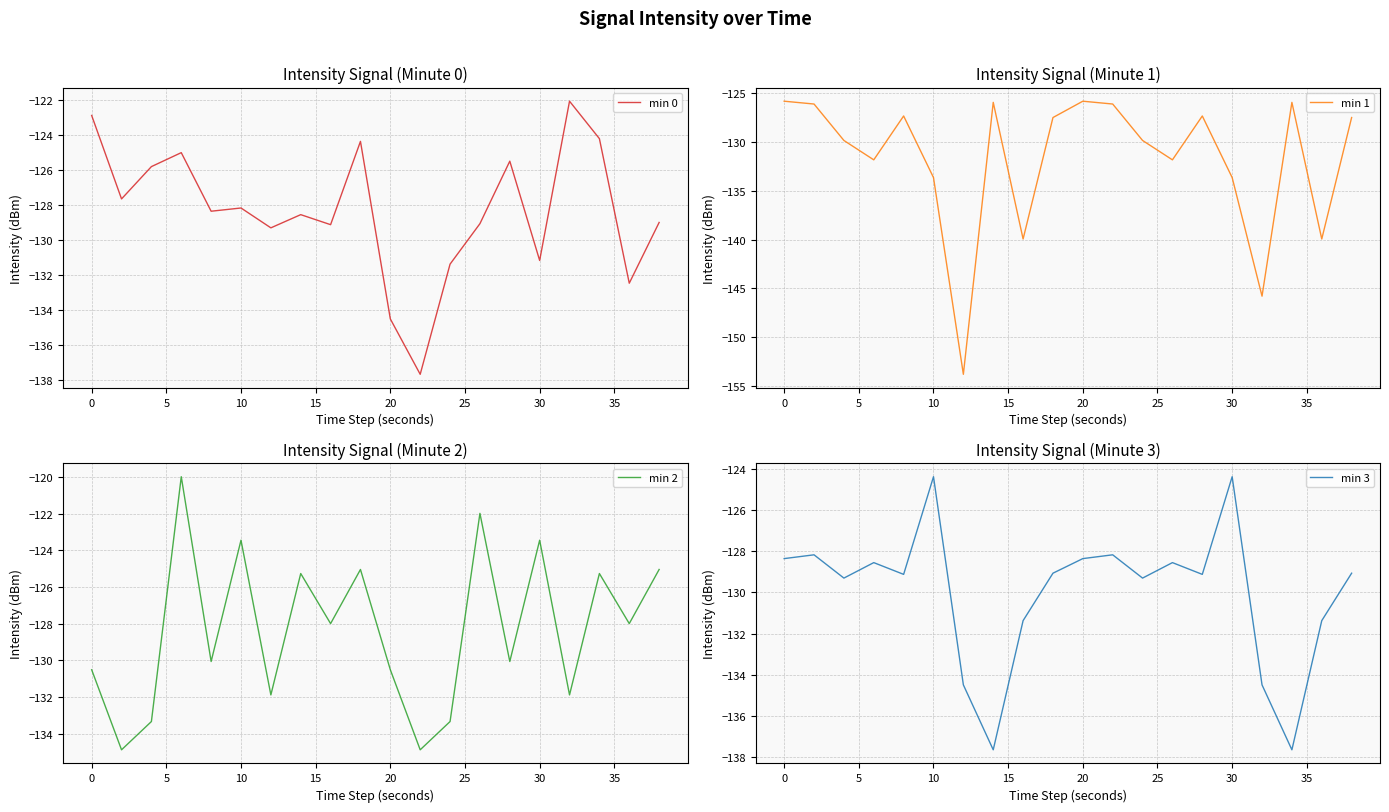

What is the value of the min 2 point at the 10th from the left?

-125.1